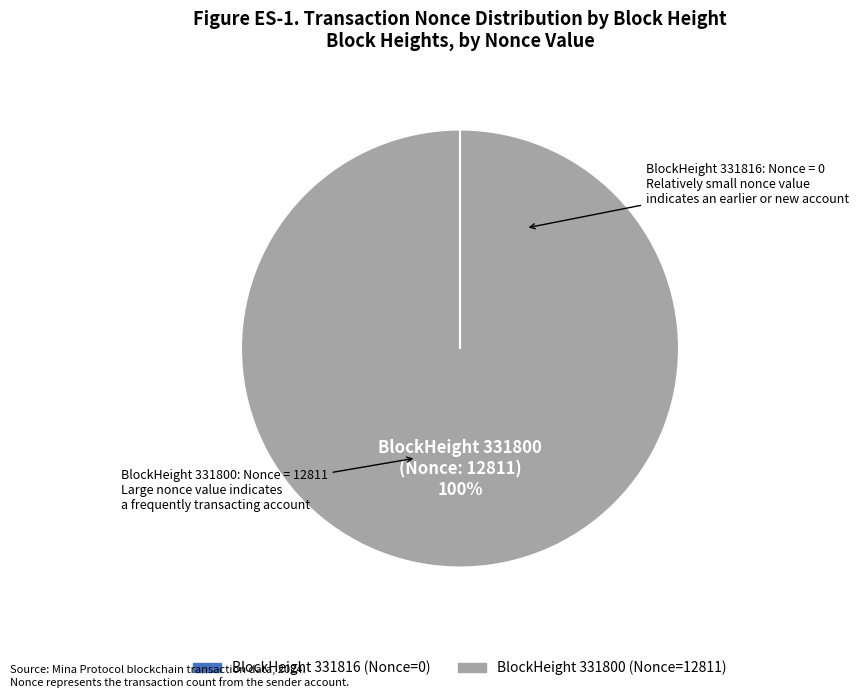

Is there a majority slice in this chart?

Yes